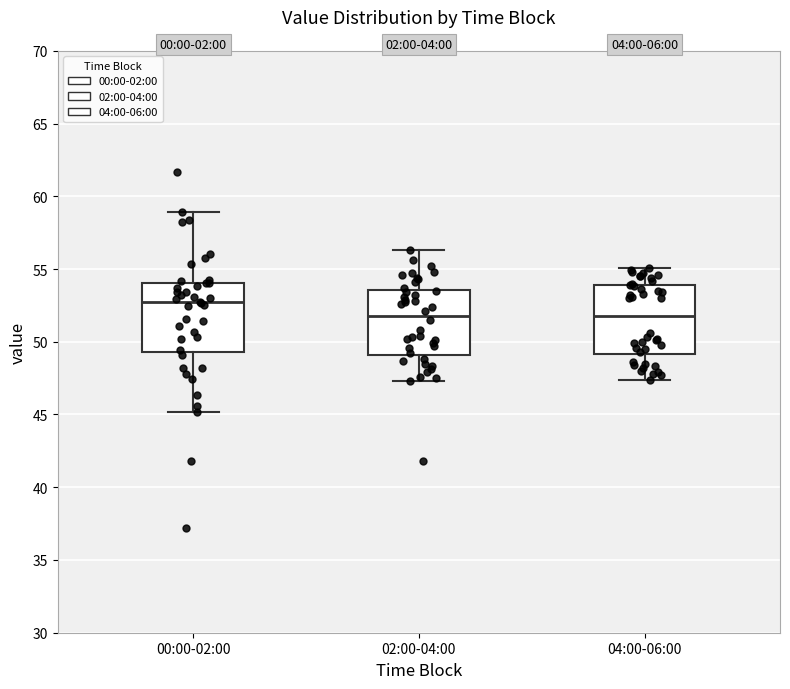

Where is the upper edge of the box for 00:00-02:00 on the y-axis? The values are not printed on the chart, so give them approximately, as read against the axis.

54.0